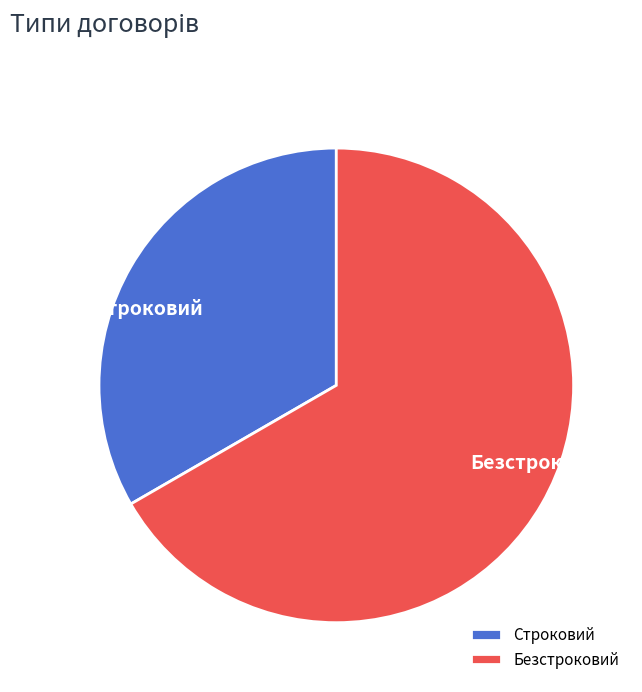

Approximately how many times larger is the value at Безстроковий compared to Строковий?

2.0